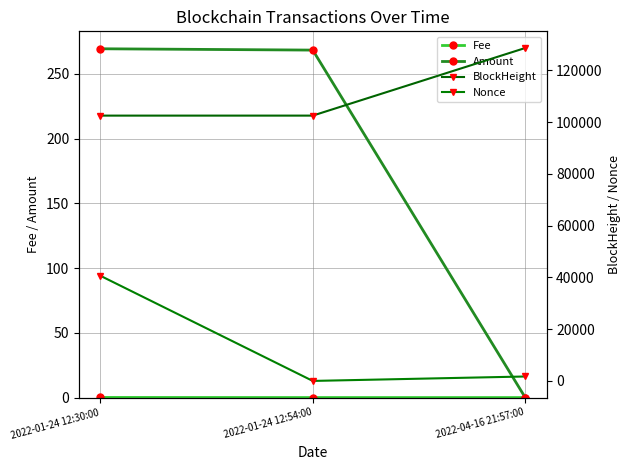

What is the difference between the maximum and second lowest values in the Amount series?

1.0